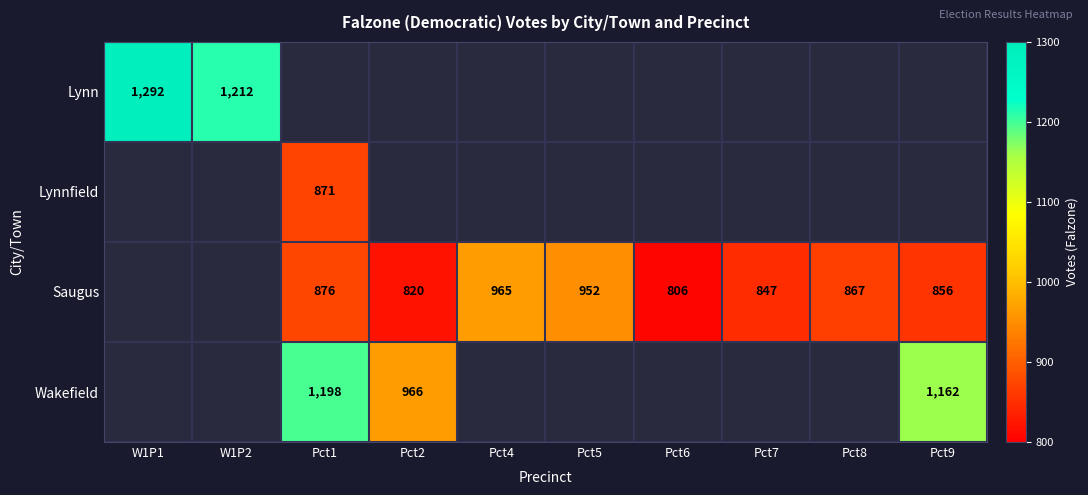

At how many categories does at least one series exceed 999?

4